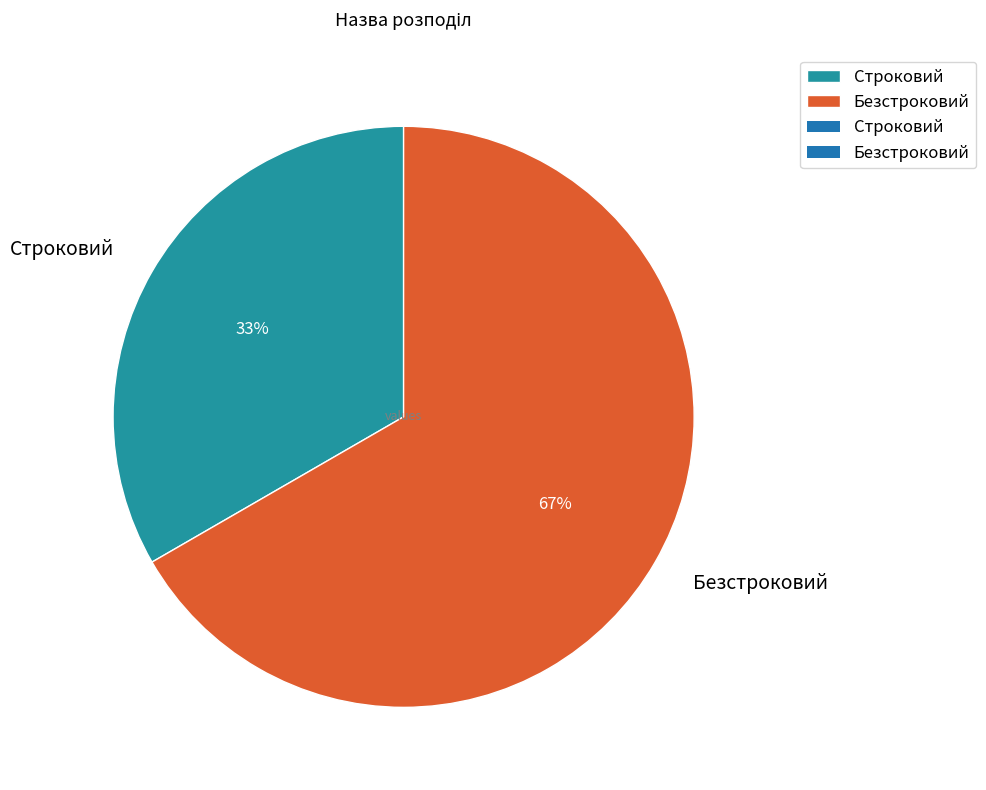

True or false: Строковий accounts for 45% of the total.

False